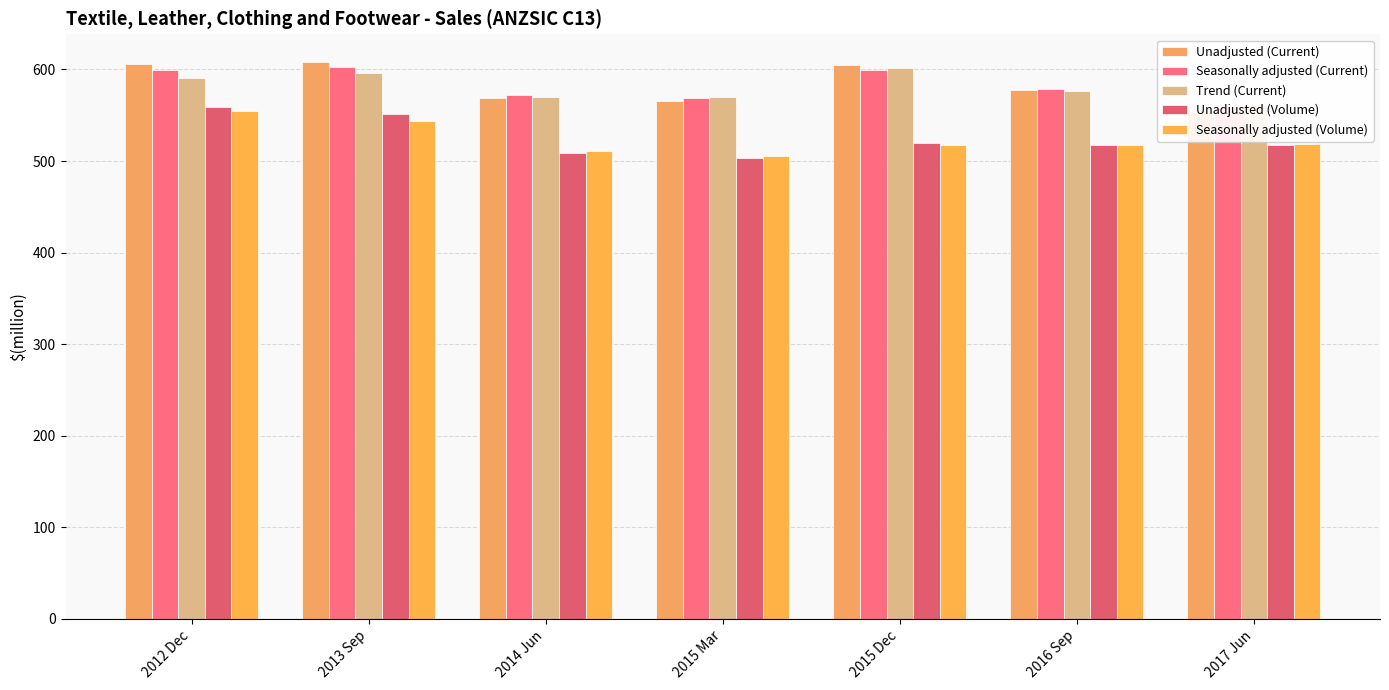

How many groups of bars are there?

7